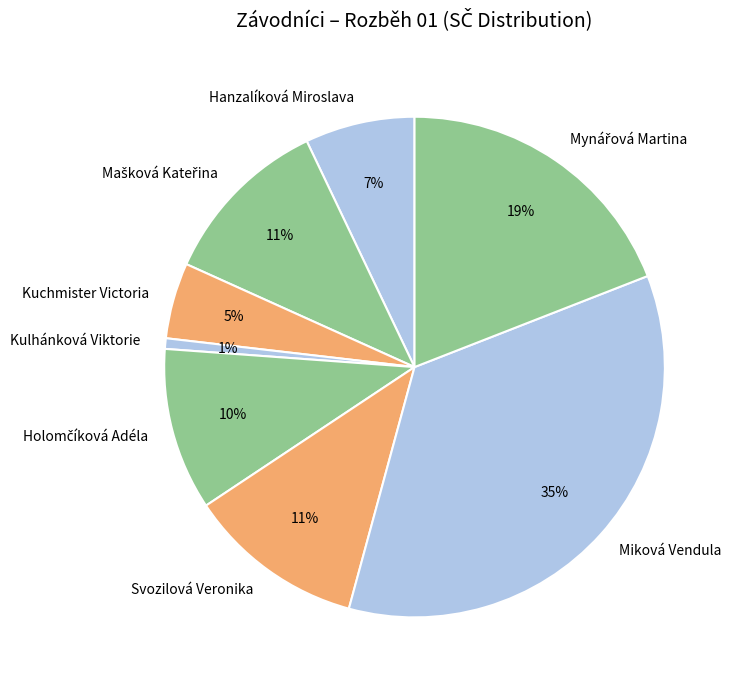

Is Kulhánková Viktorie the majority of the pie?

No